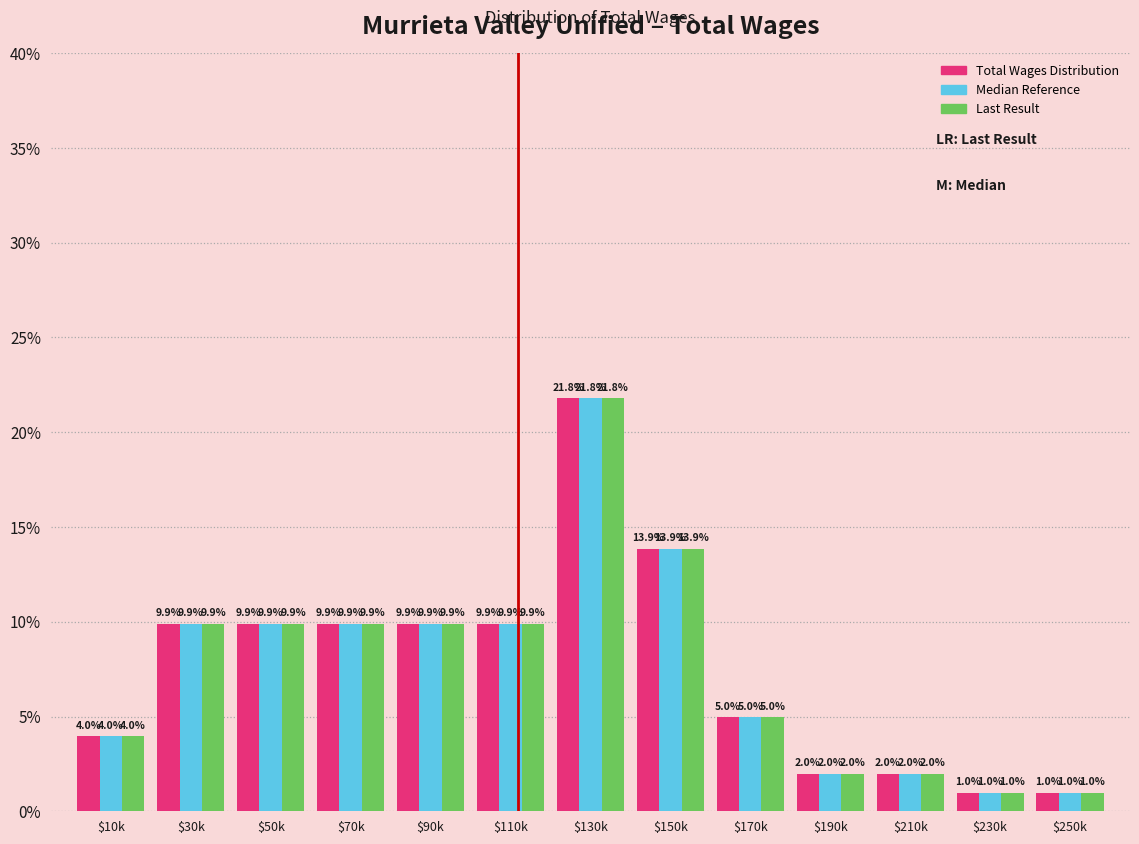

Reading right to left, transcribe all the data shown in this chart.

Total Wages Distribution: 1.0	1.0	2.0	2.0	5.0	13.9	21.8	9.9	9.9	9.9	9.9	9.9	4.0
Median Reference: 1.0	1.0	2.0	2.0	5.0	13.9	21.8	9.9	9.9	9.9	9.9	9.9	4.0
Last Result: 1.0	1.0	2.0	2.0	5.0	13.9	21.8	9.9	9.9	9.9	9.9	9.9	4.0